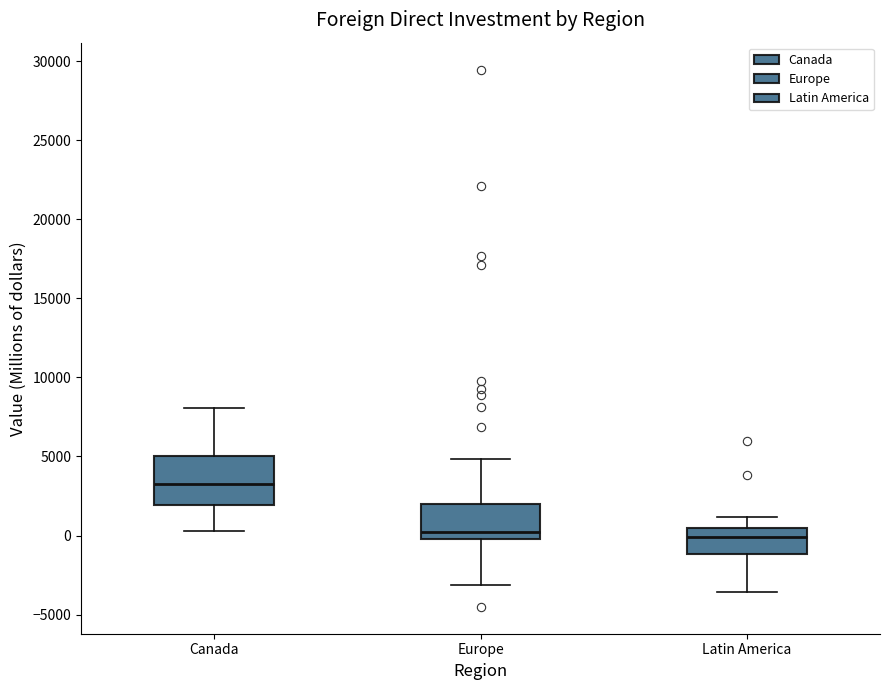

Reading left to right, read every box against the y-axis: the position of its median line, the range the box covers, and the ends of its whiskers. The values are not printed on the chart, so give them approximately, as read against the axis.

Canada: median 3000, box 2000 to 5000, whiskers 500 to 8000
Europe: median 0 (just above the box's lower edge), box 0 to 2000, whiskers -3000 to 5000
Latin America: median 0, box -1000 to 500, whiskers -3500 to 1000